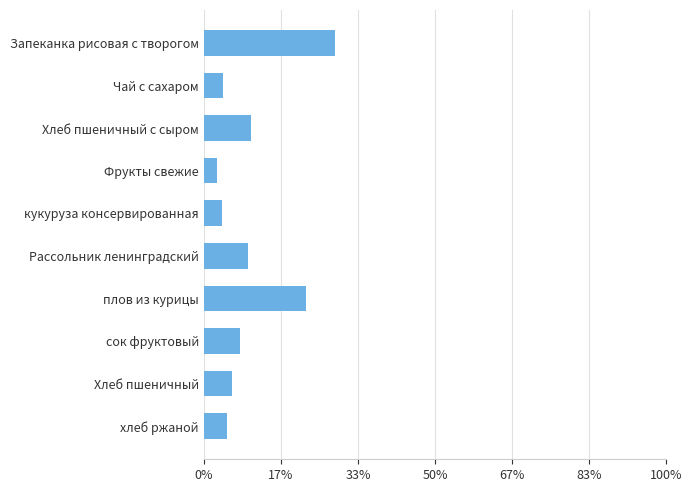

How many series are shown in this chart?

1